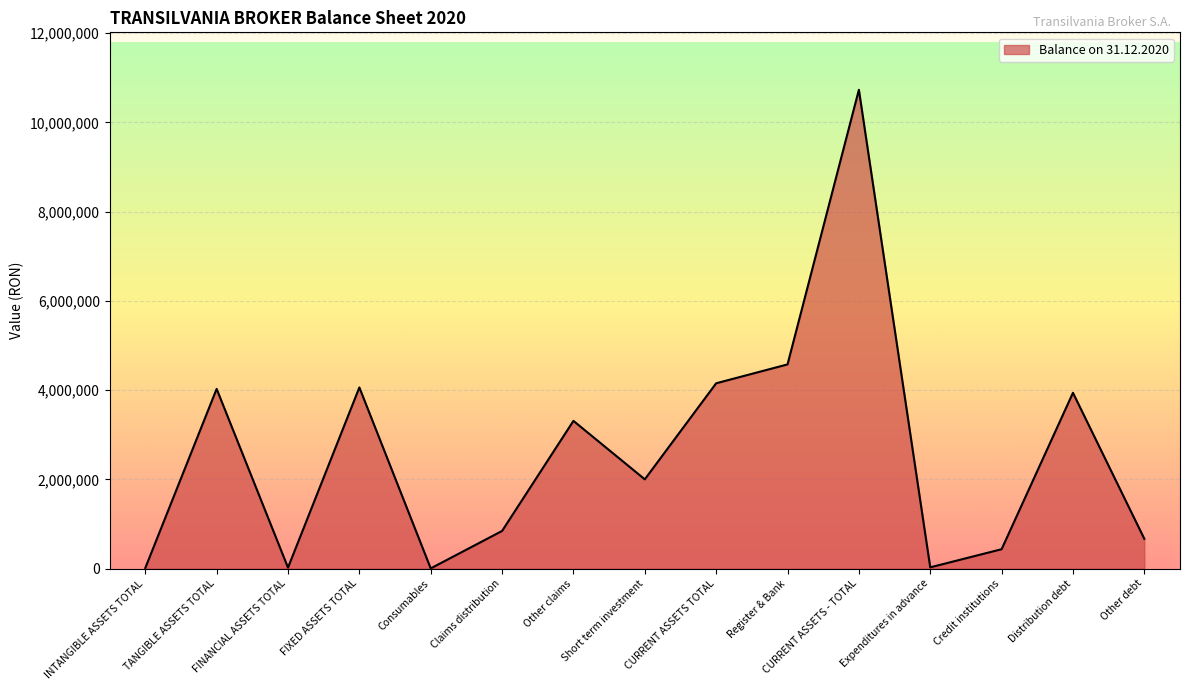

The chart shows a value of 843018 at Claims distribution. True or false?

True